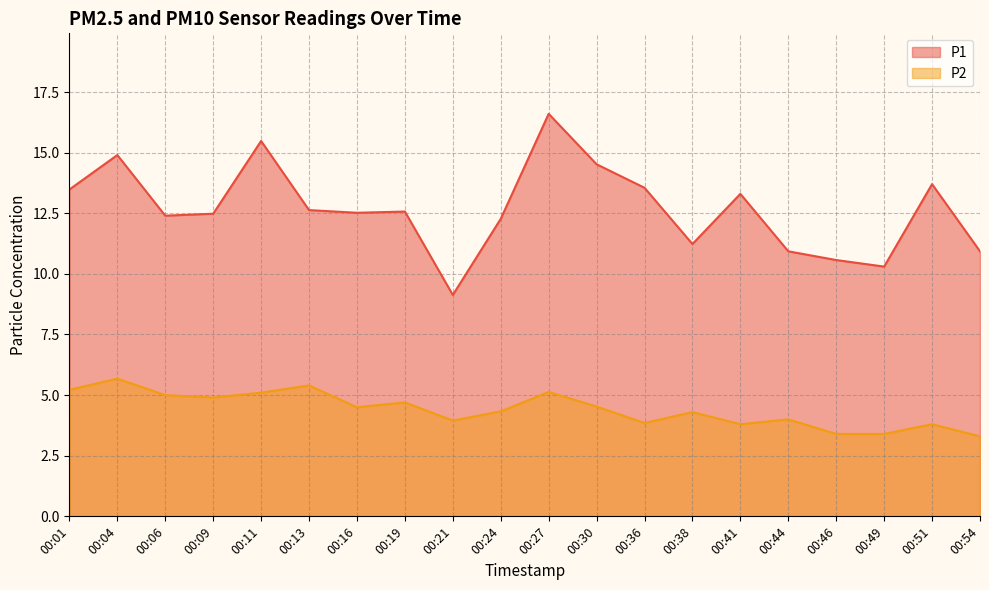

Rank the series by their maximum value, from lowest to highest.

P2, P1